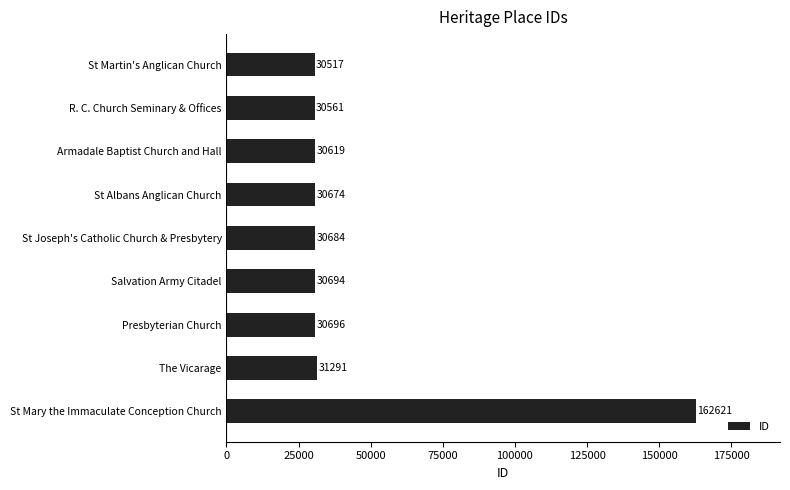

Which has a higher value, R. C. Church Seminary & Offices or Presbyterian Church?

Presbyterian Church